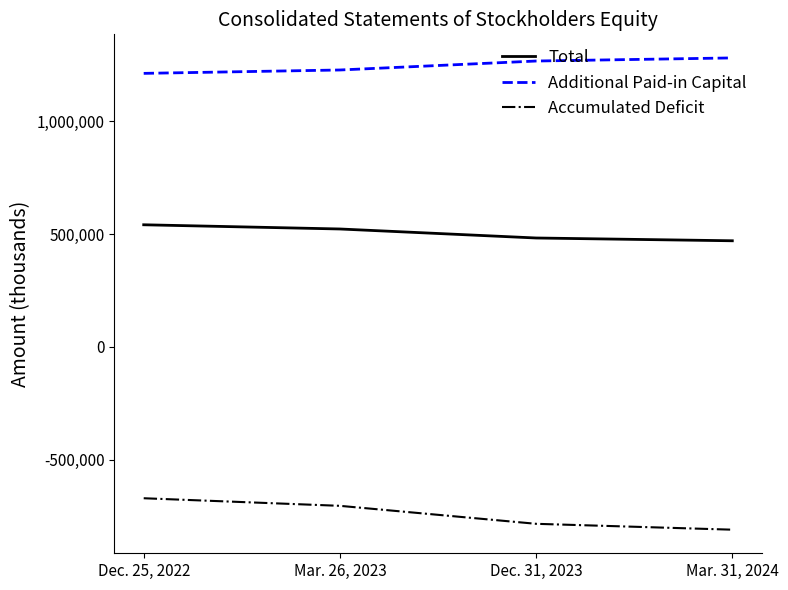

What is the total value across all series at Dec. 25, 2022?

1082341